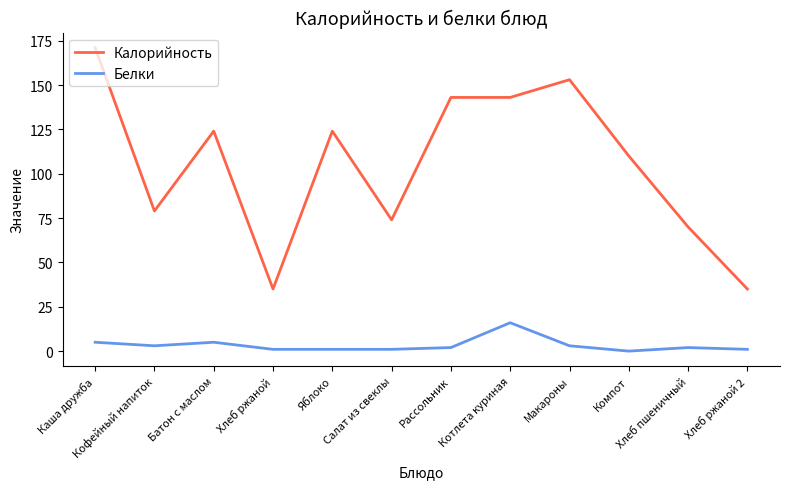

True or false: Калорийность has a value of 11 at Хлеб ржаной 2.

False